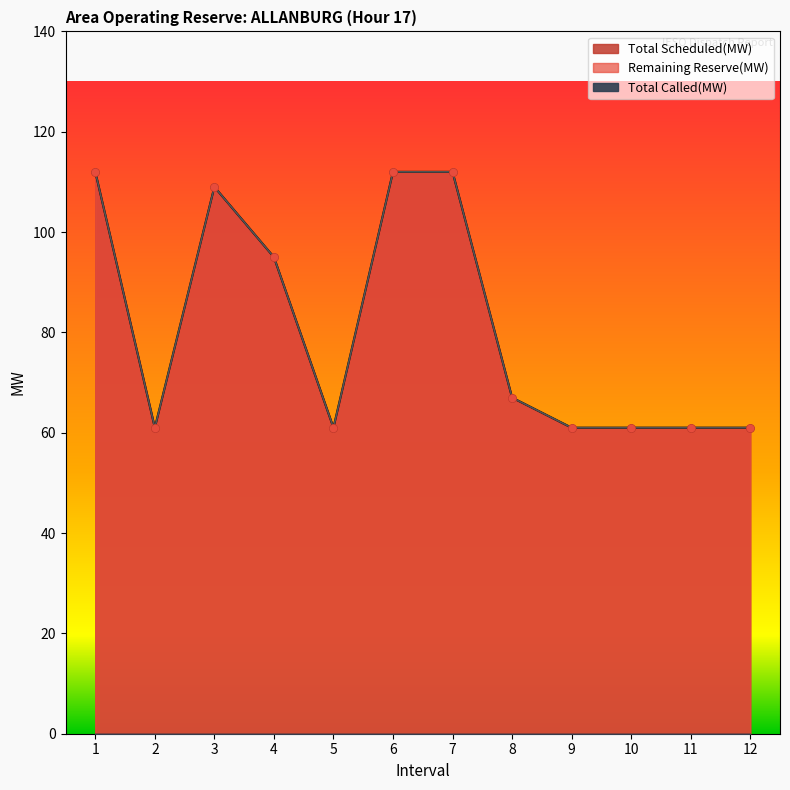

Which series contains the lowest Y value?

Total Scheduled(MW)